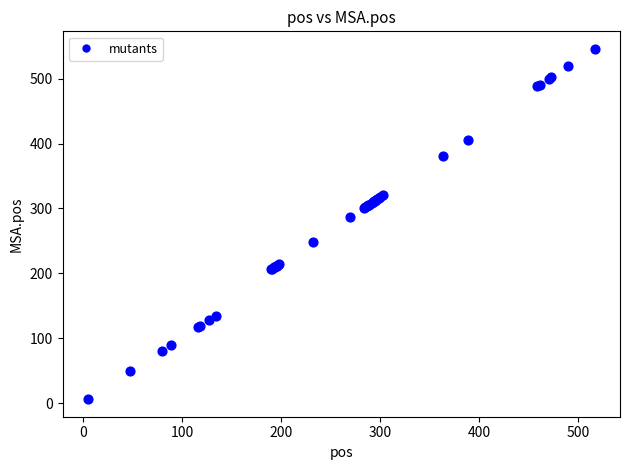

What Y value in the scatter plot is closest to 276?

287